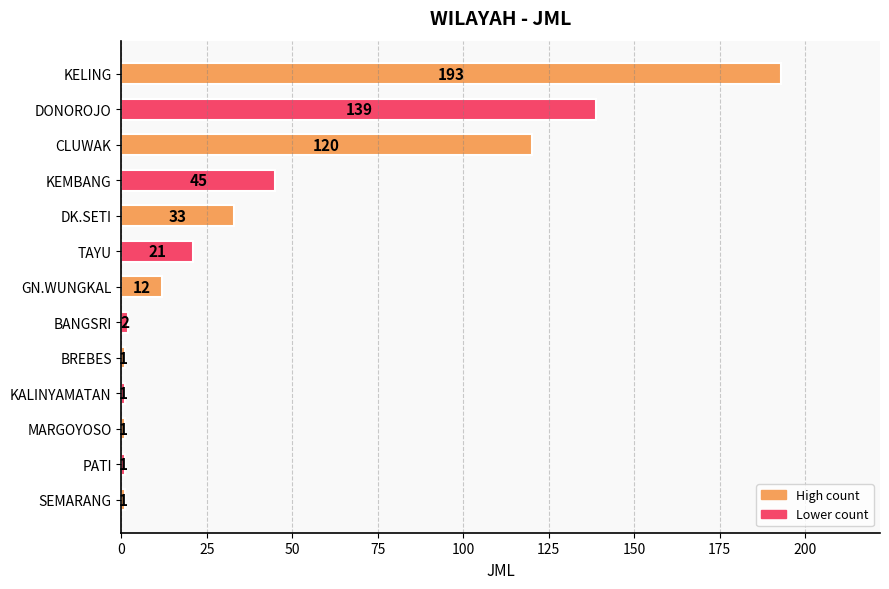

How many bars are there in total?

13